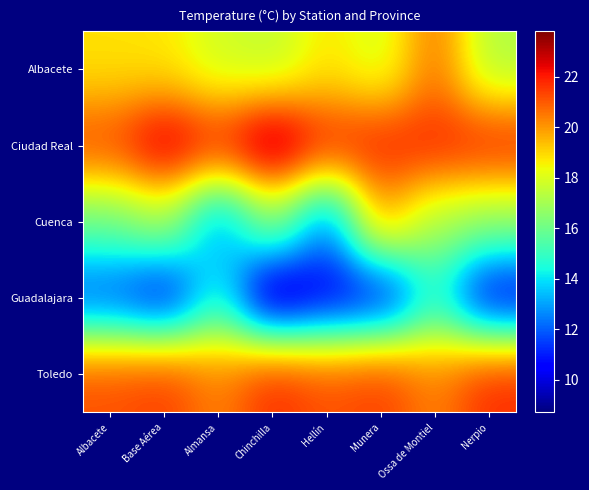

What is the smallest value displayed?

8.7